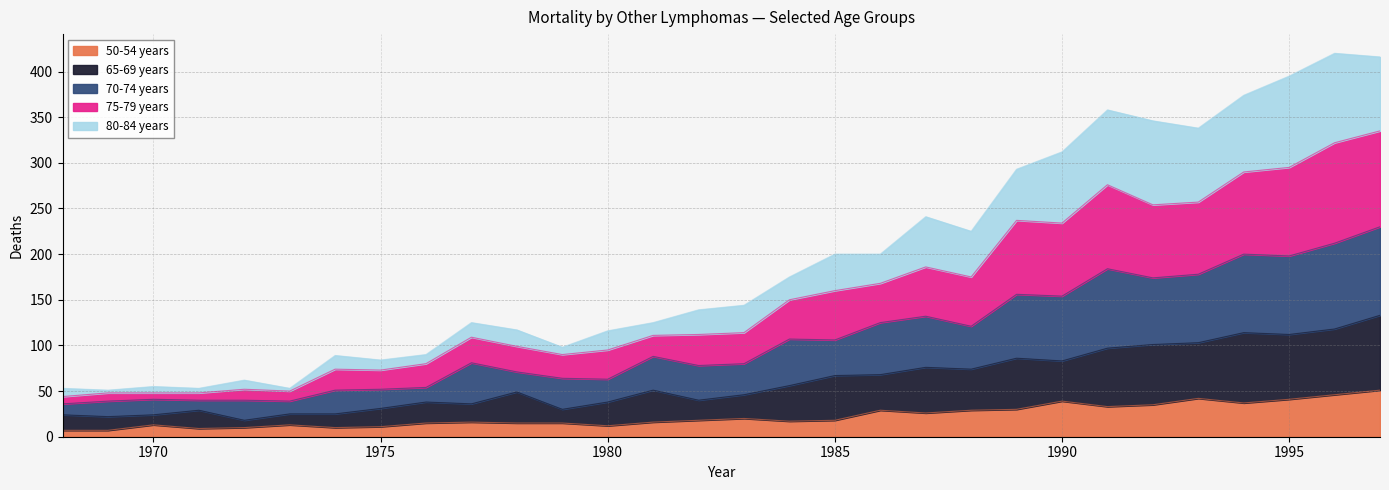

What is the value of the 70-74 years point at the 3rd from the left?

41